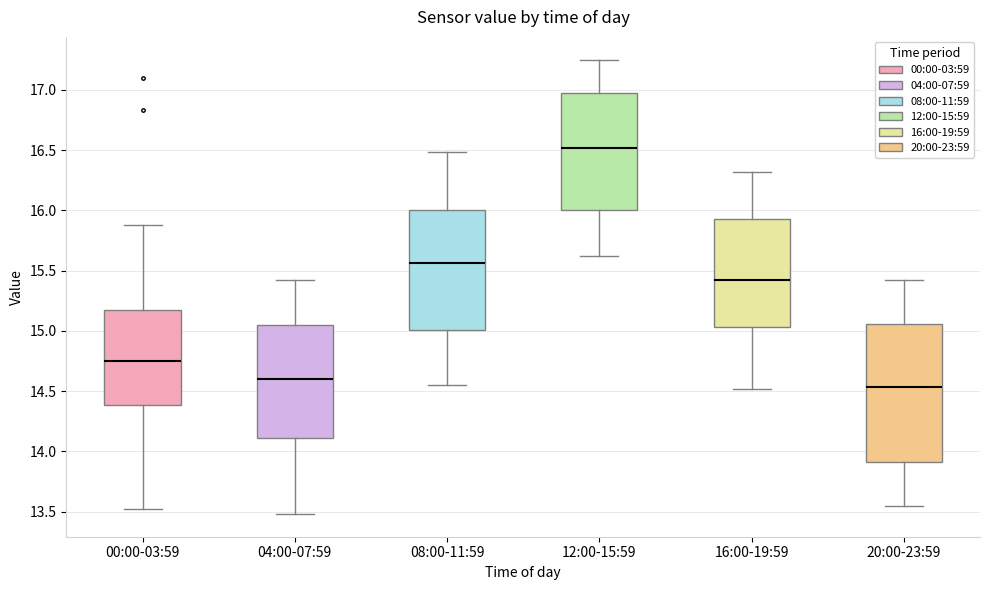

Comparing the boxes themselves (not the whiskers), which one is the tallest?

20:00-23:59